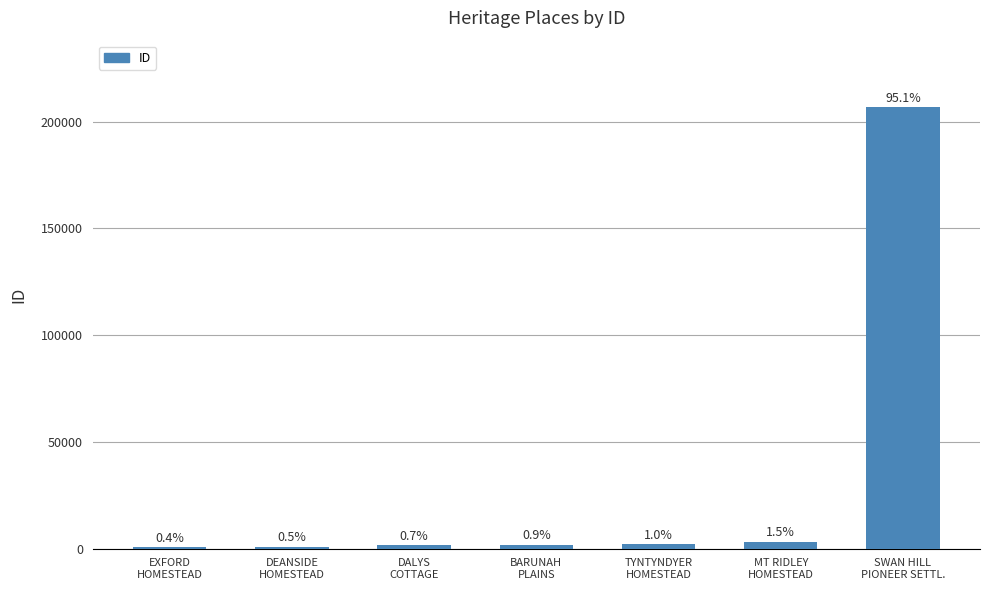

Are the bars horizontal?

No